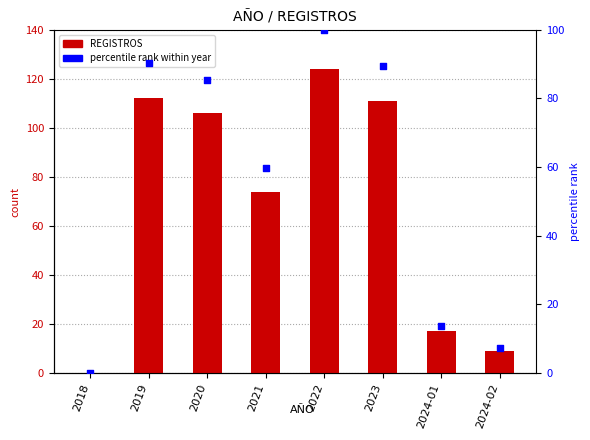

Which series contains the highest Y value?

REGISTROS